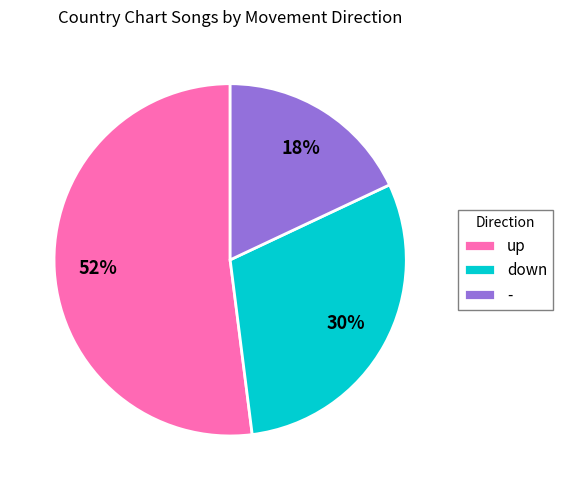

What percentage is the - slice, to the nearest percent?

18%